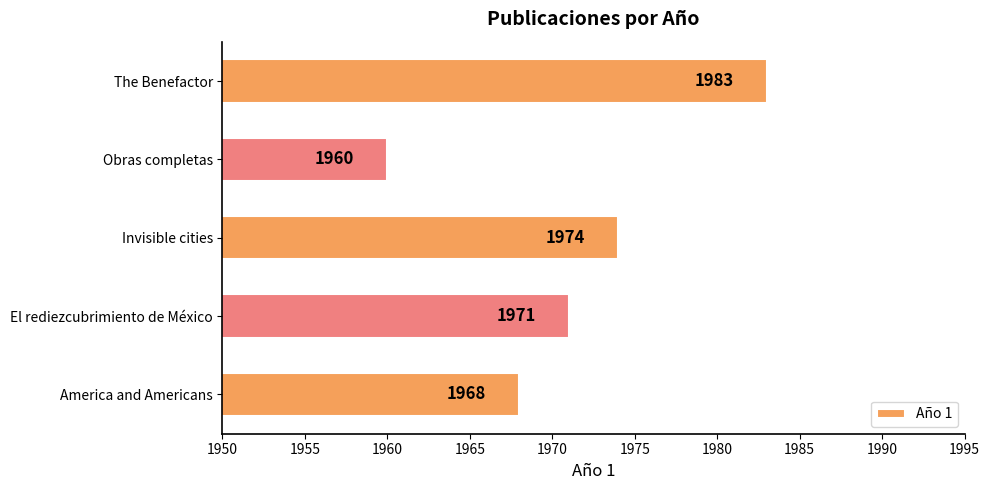

What is the greatest value displayed?

1983